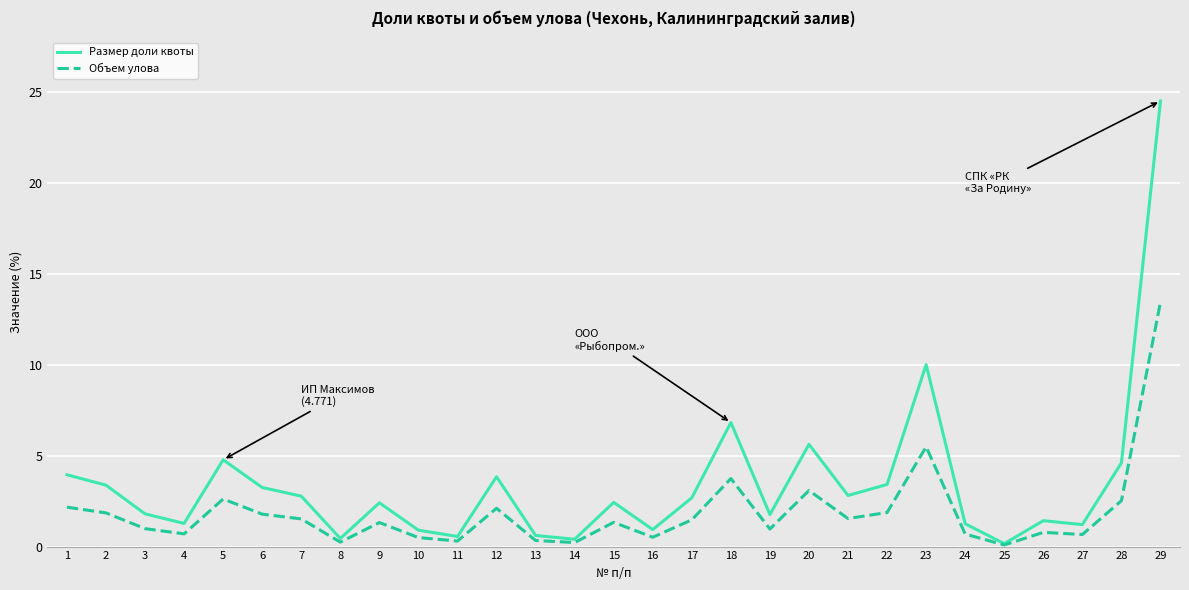

The value of Размер доли квоты at 1 is 1.5. True or false?

False